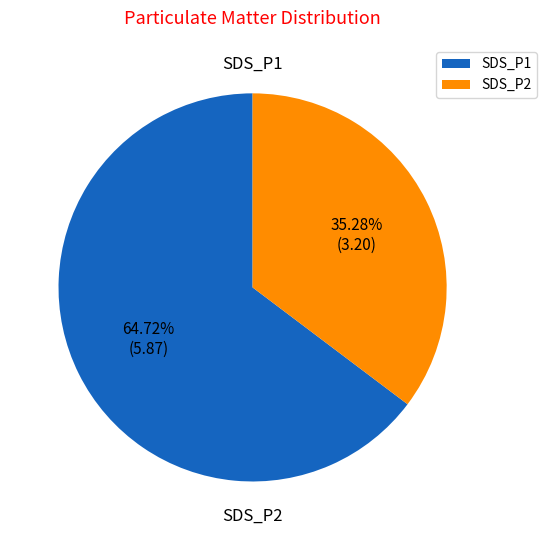

To the nearest percent, what portion does SDS_P2 represent?

35%